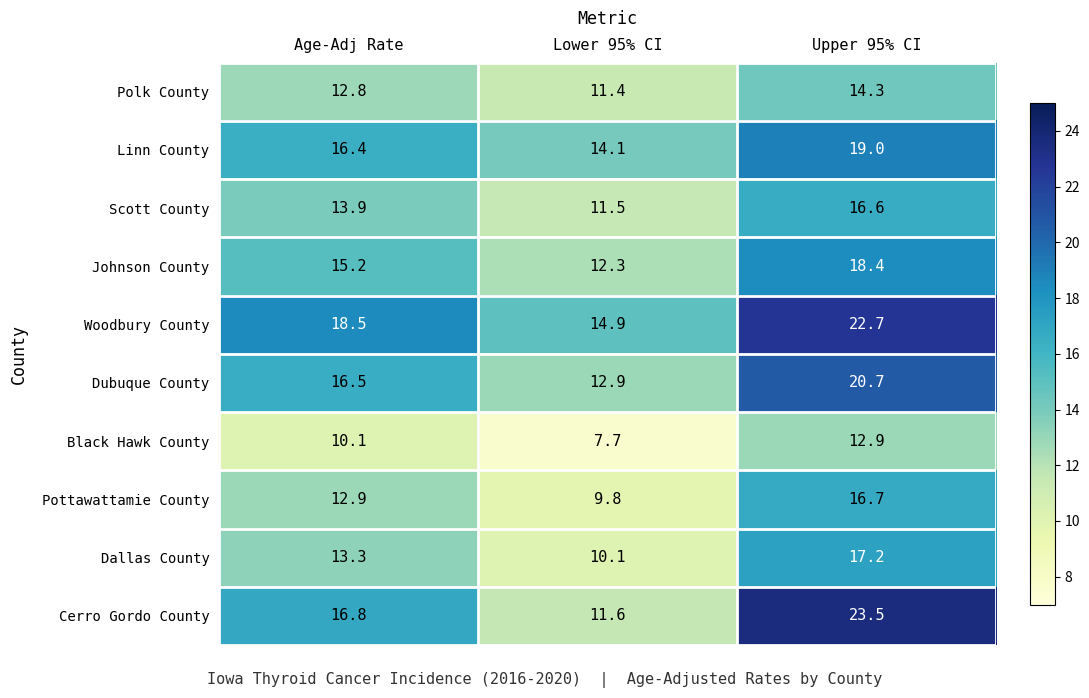

What is the sum of all Pottawattamie County values?

39.4